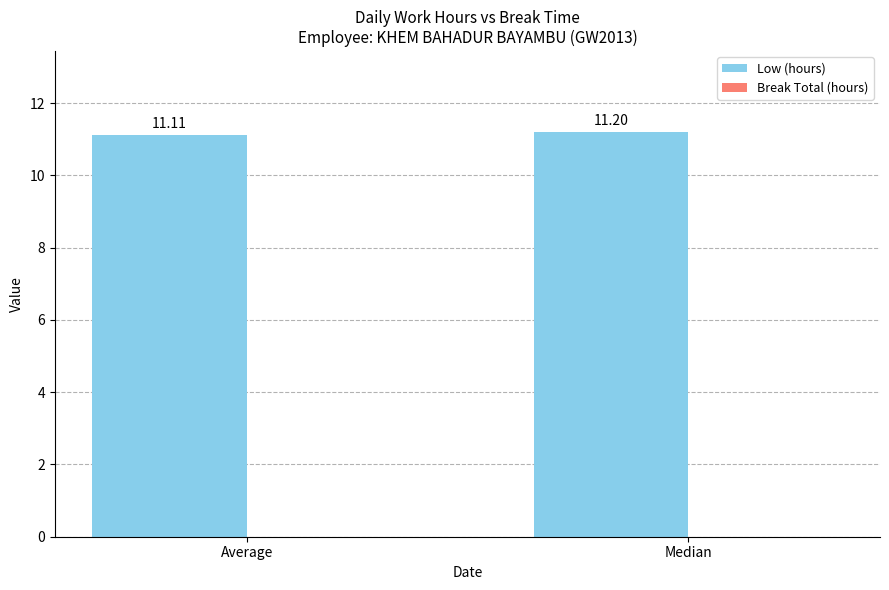

What is the ratio of the value at Average to the value at Median?

1.0